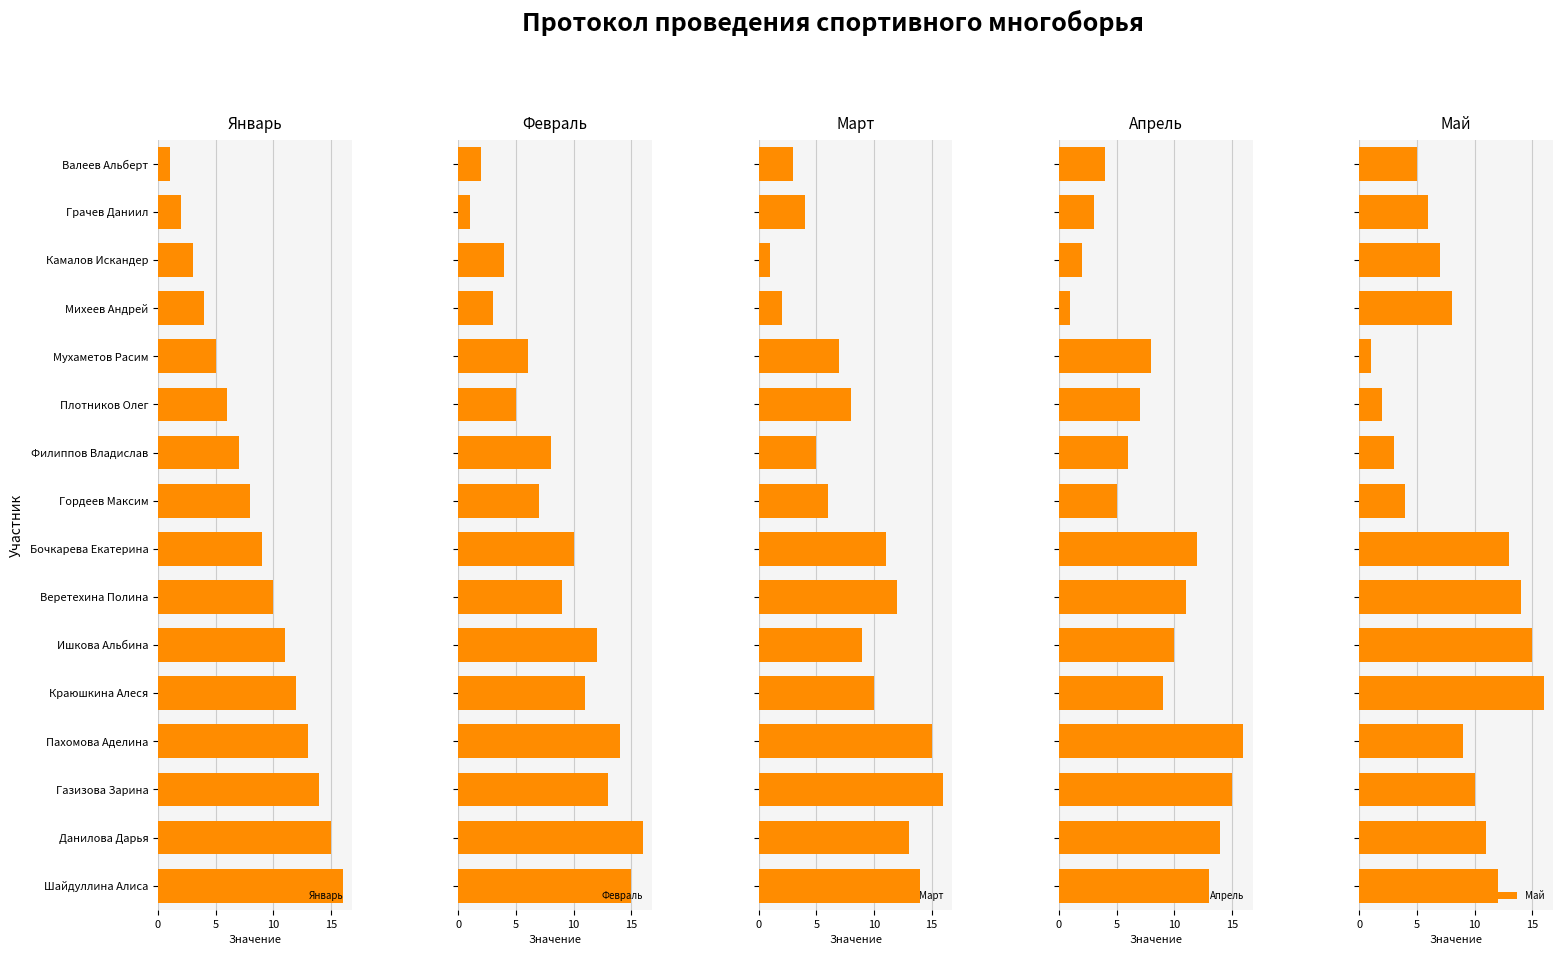

How many data points in Апрель are less than 9?

8